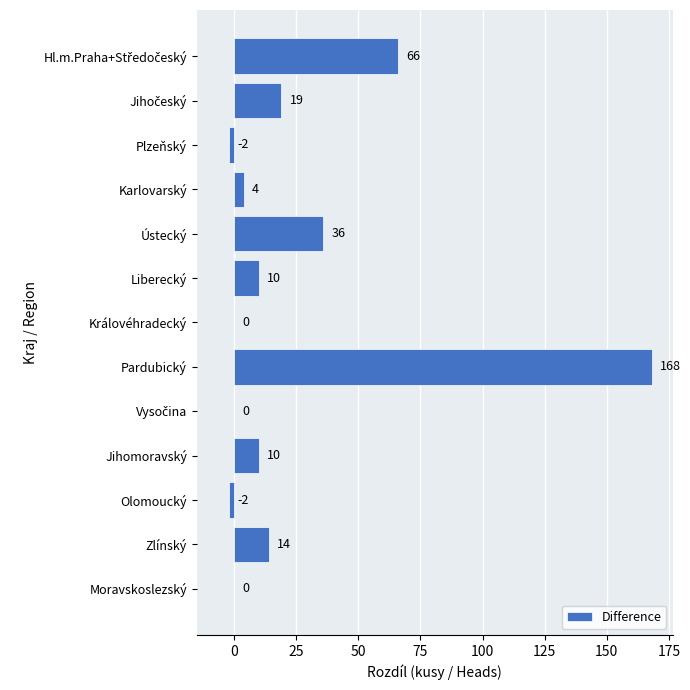

How many series are shown in this chart?

1